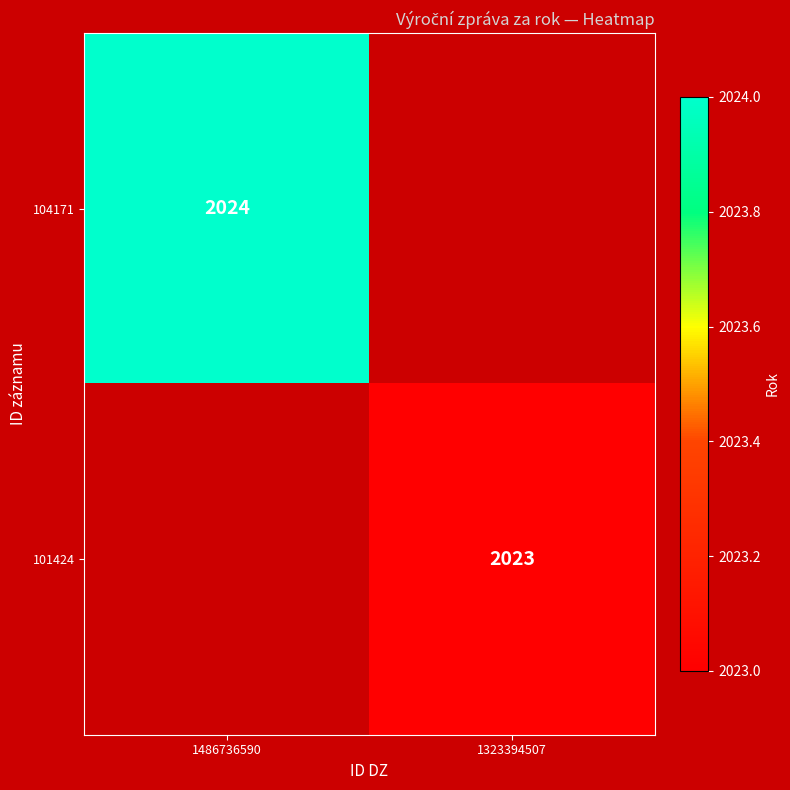

True or false: 101424 has a value of 2023 at 1323394507.

True